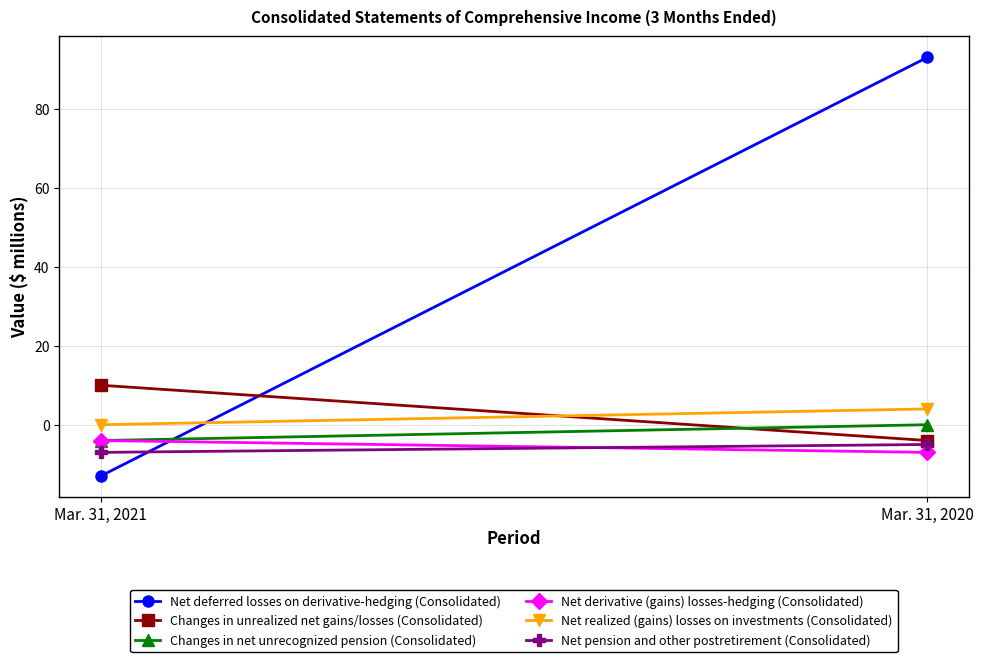

At which category is the sum across all series the highest?

Mar. 31, 2020